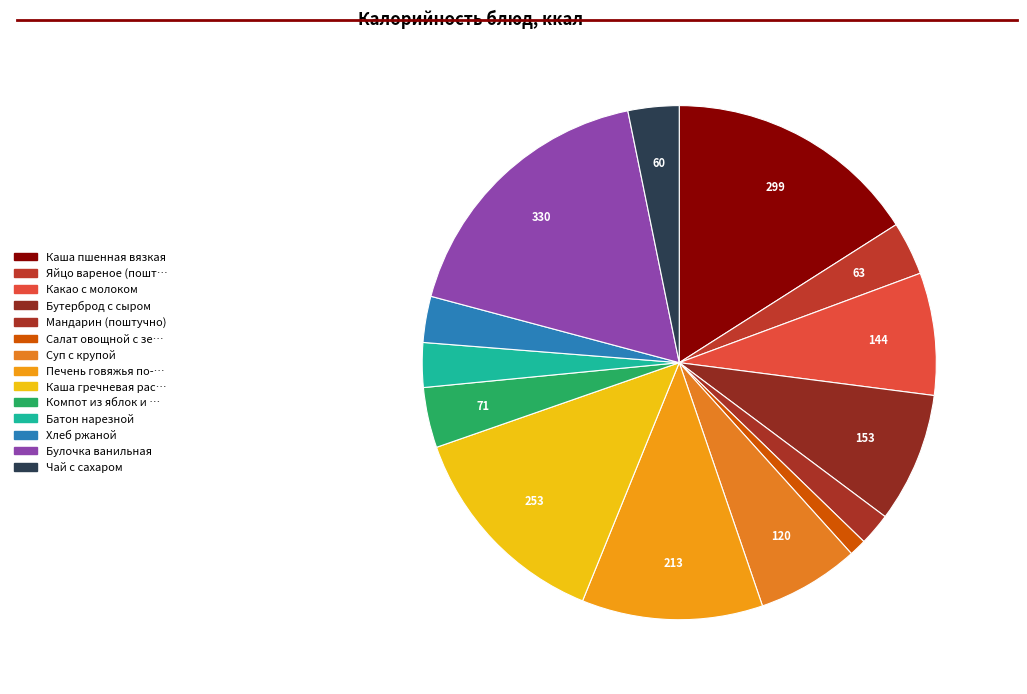

Count the number of slices in the pie.

14